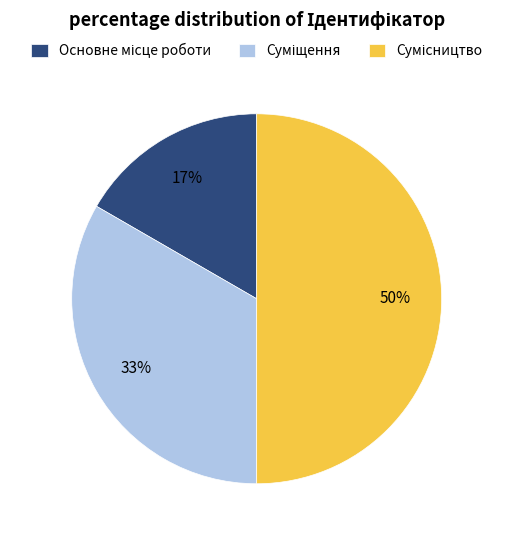

To the nearest percent, what is the average slice percentage?

33%